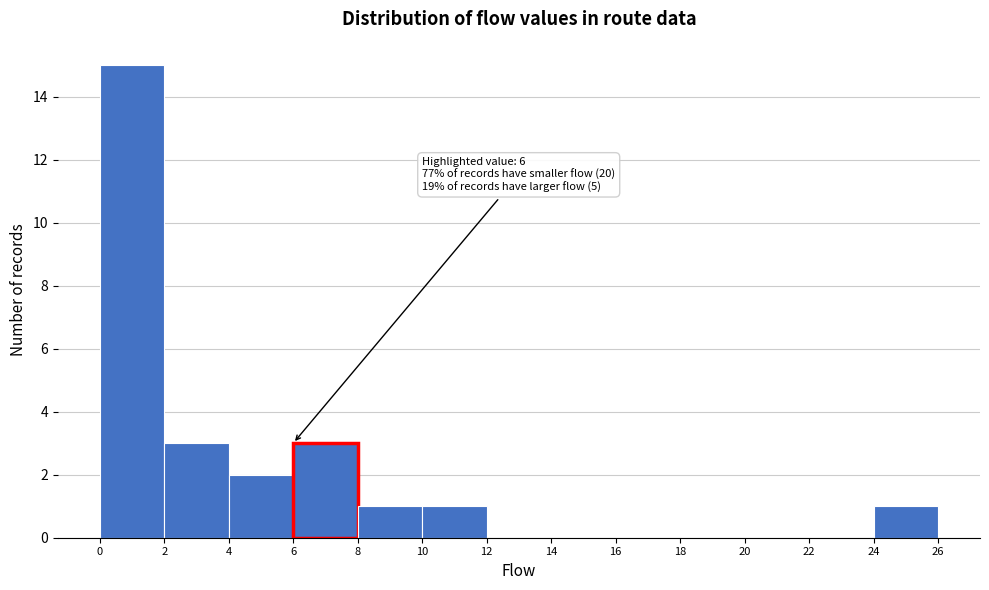

Over which range of the x-axis is the bar tallest?

0 to 2